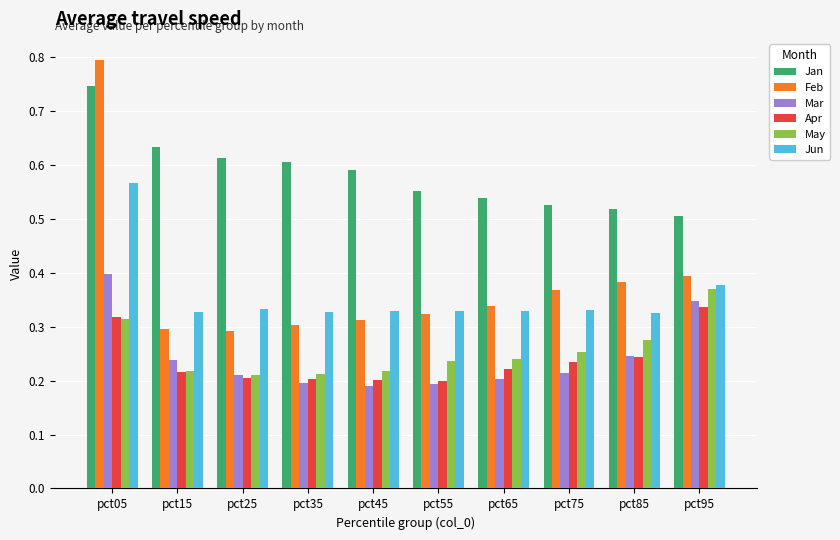

What is the sum of all Mar values?

2.4